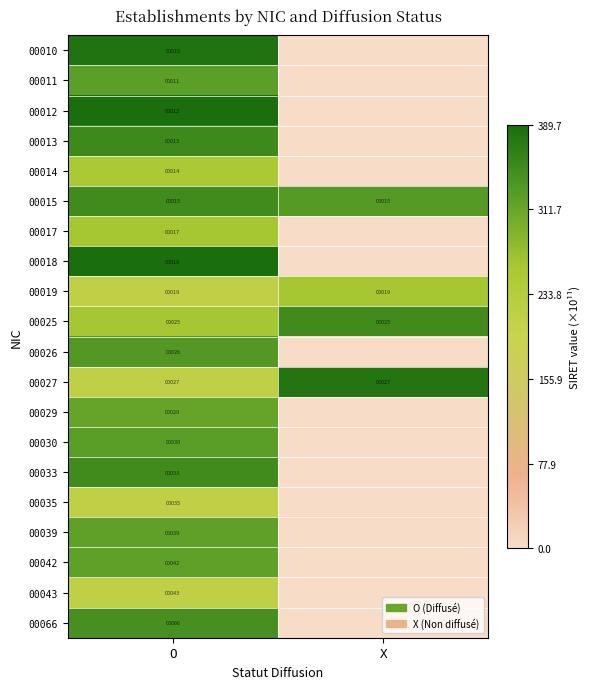

The 00027 series shows 37 at X. True or false?

False